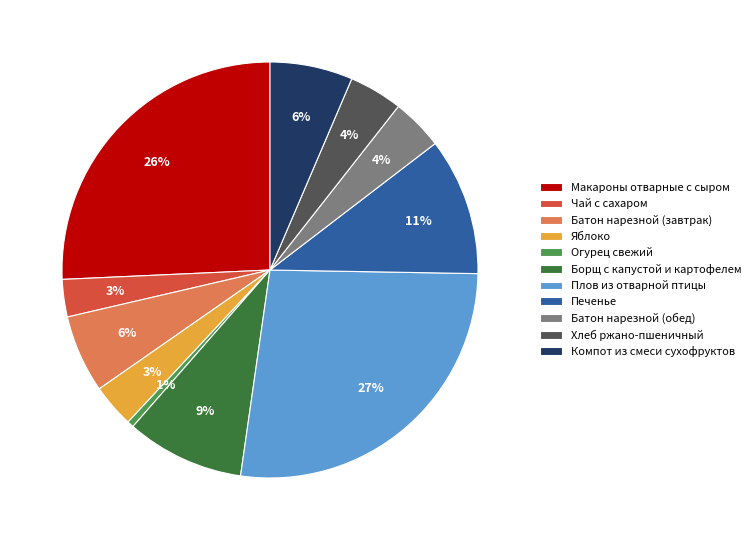

Which has a higher value, Компот из смеси сухофруктов or Печенье?

Печенье